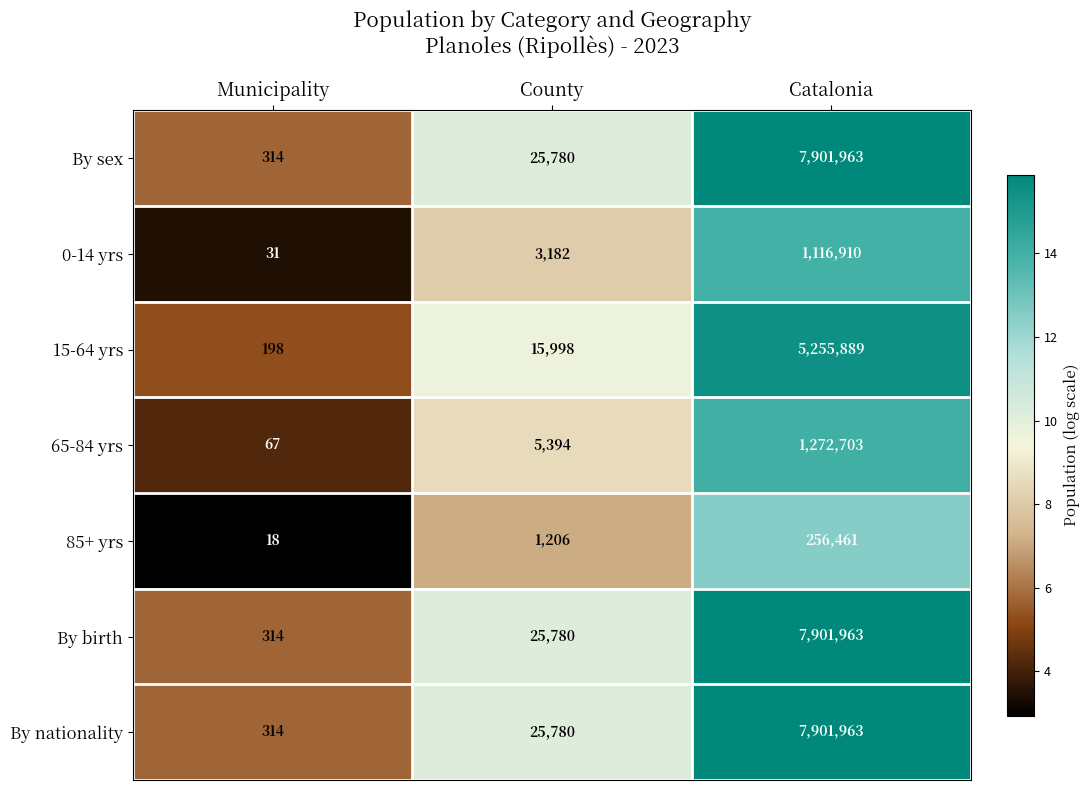

What is the spread (max minus min) of values at County?

24574